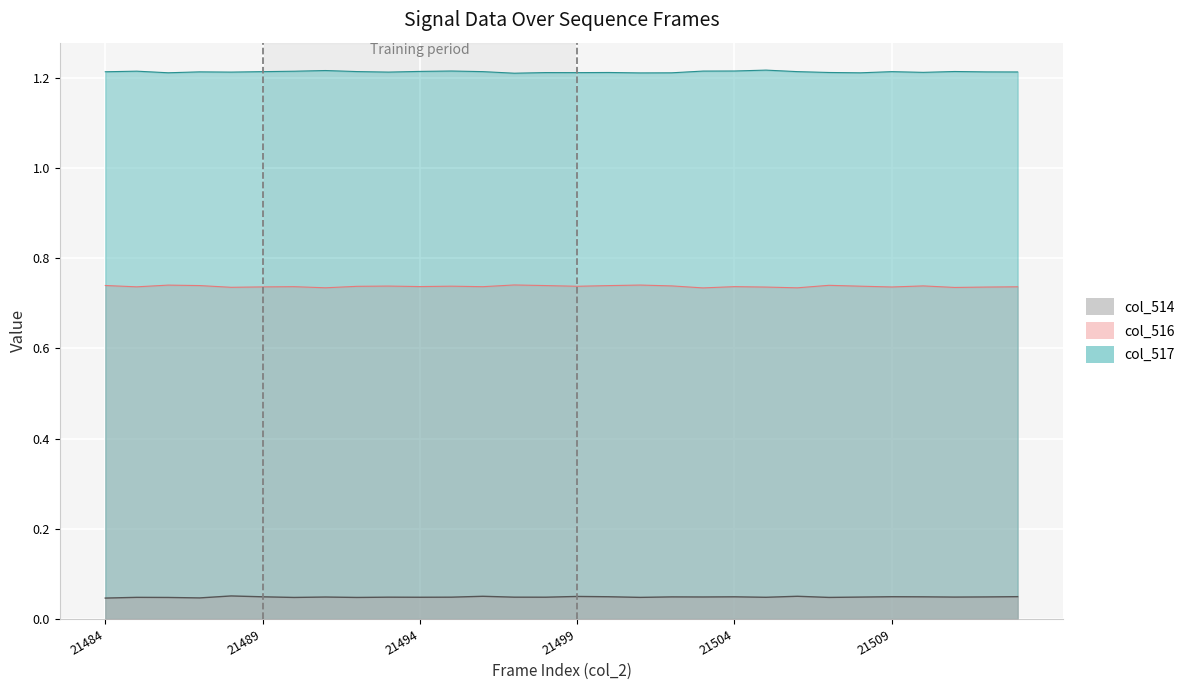

True or false: col_516 and col_517 cross at least once.

False